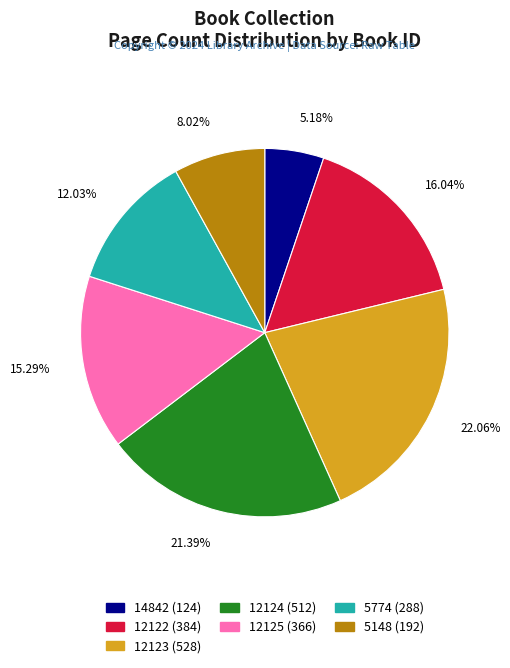

Which category has the biggest portion of the pie?

12123 (528)